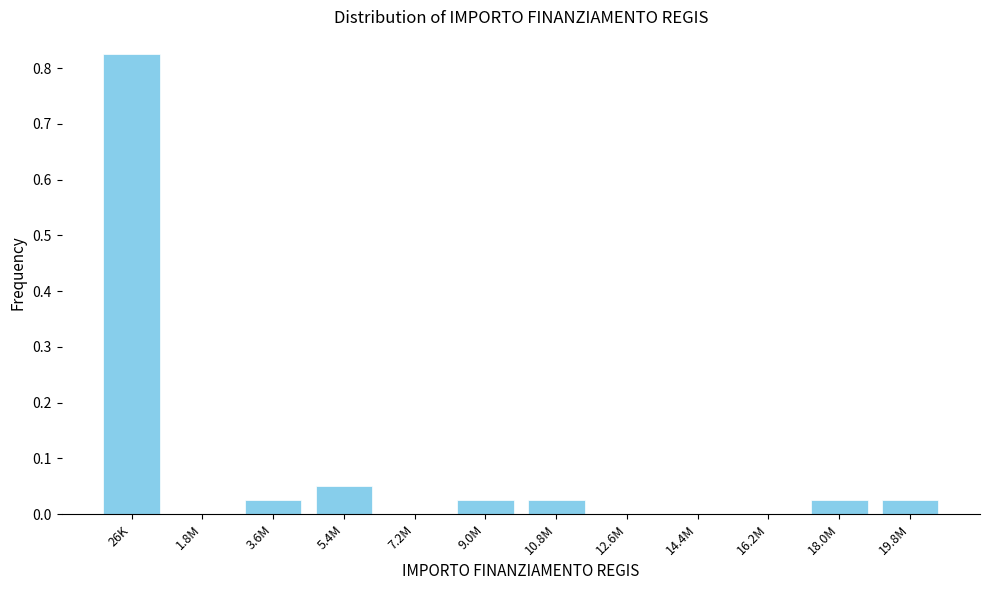

What is the sum of all values?

1.0